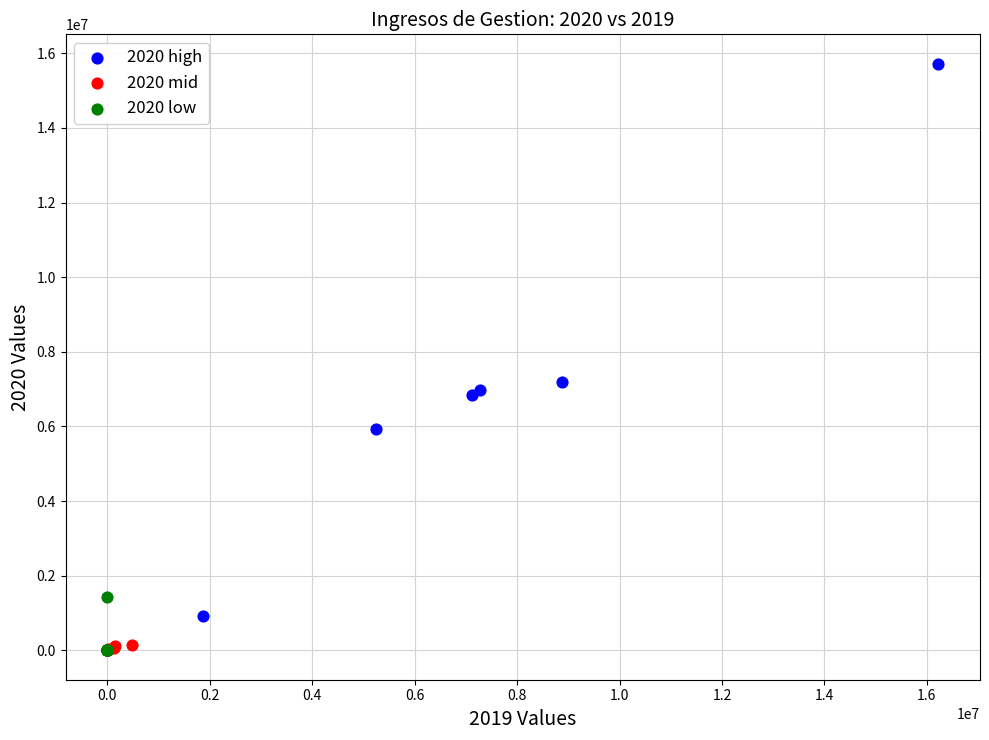

Which series reaches the maximum Y coordinate?

2020 high